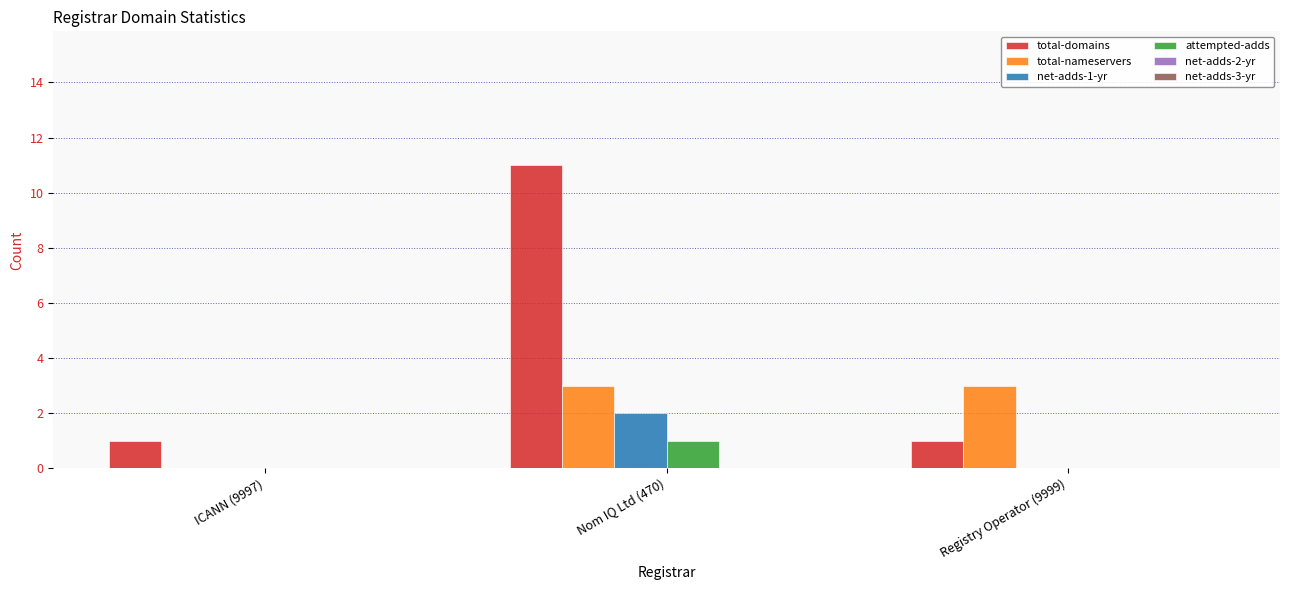

Which series has the largest total across all categories?

total-domains